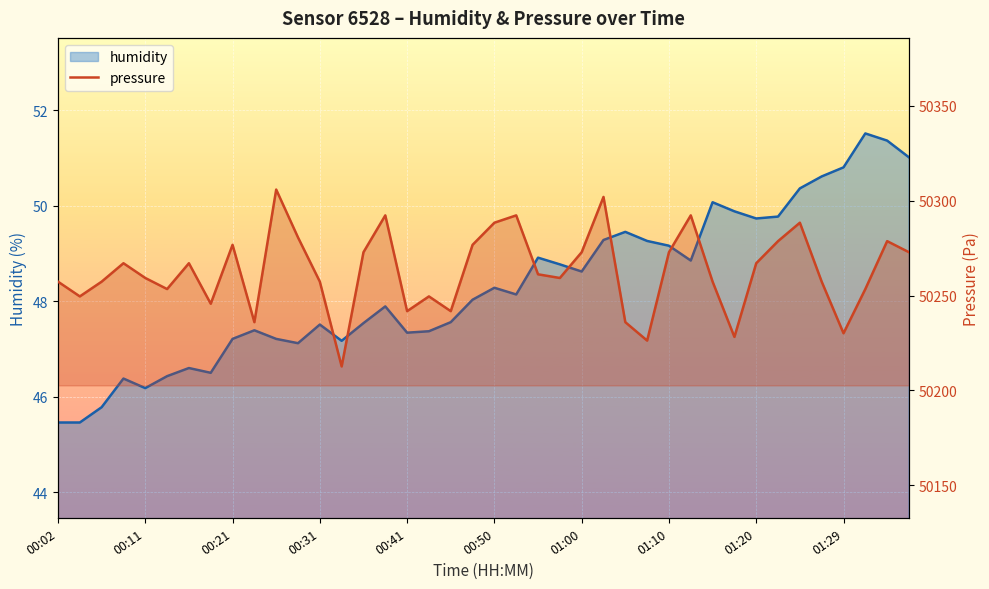

Where is the first local minimum?

00:11